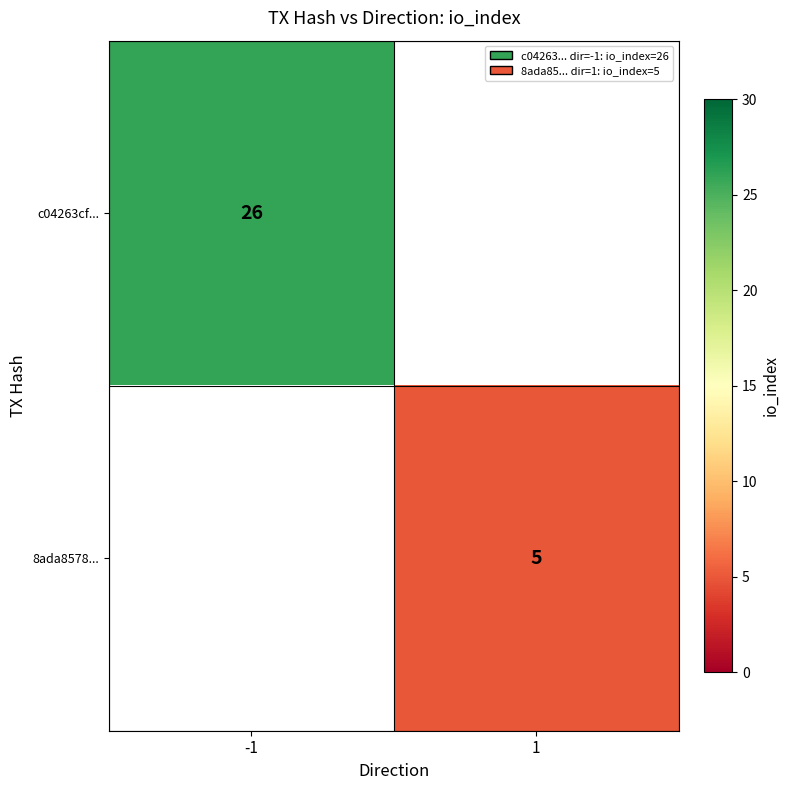

The 8ada8578... series shows 1 at 1. True or false?

False